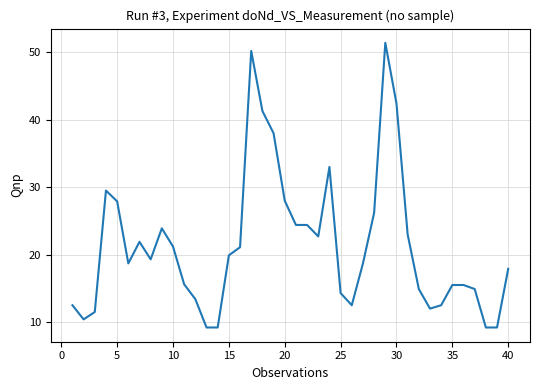

What is the difference between the maximum and minimum values?

42.2